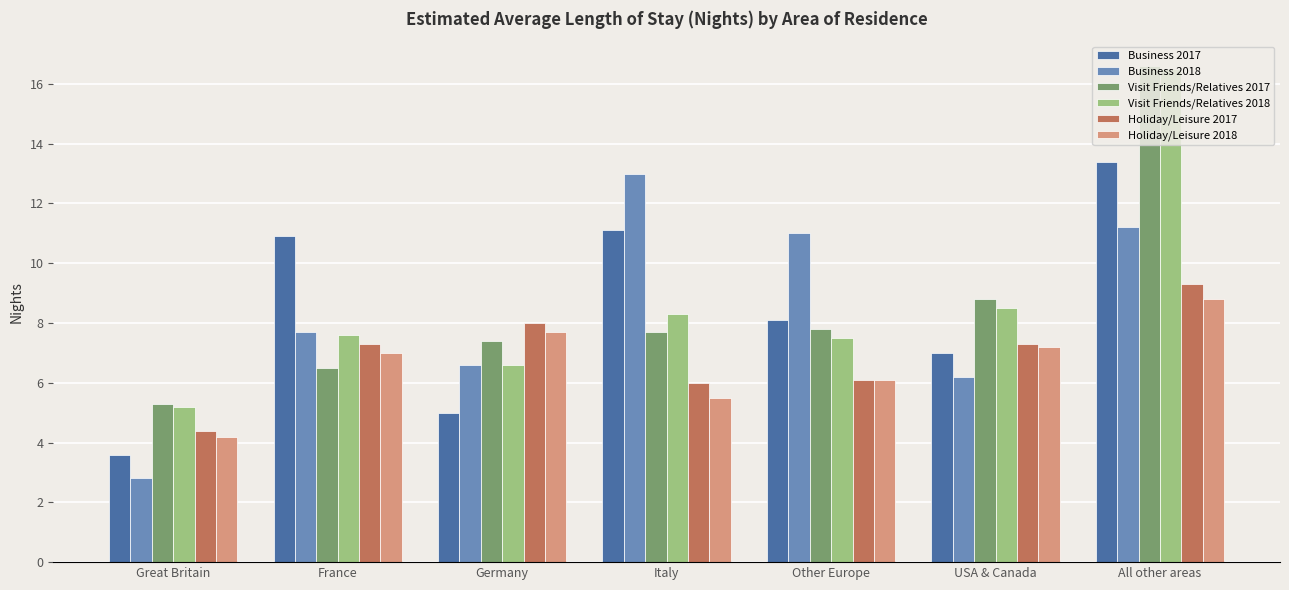

What is the approximate value of Visit Friends/Relatives 2018 at All other areas?

16.5